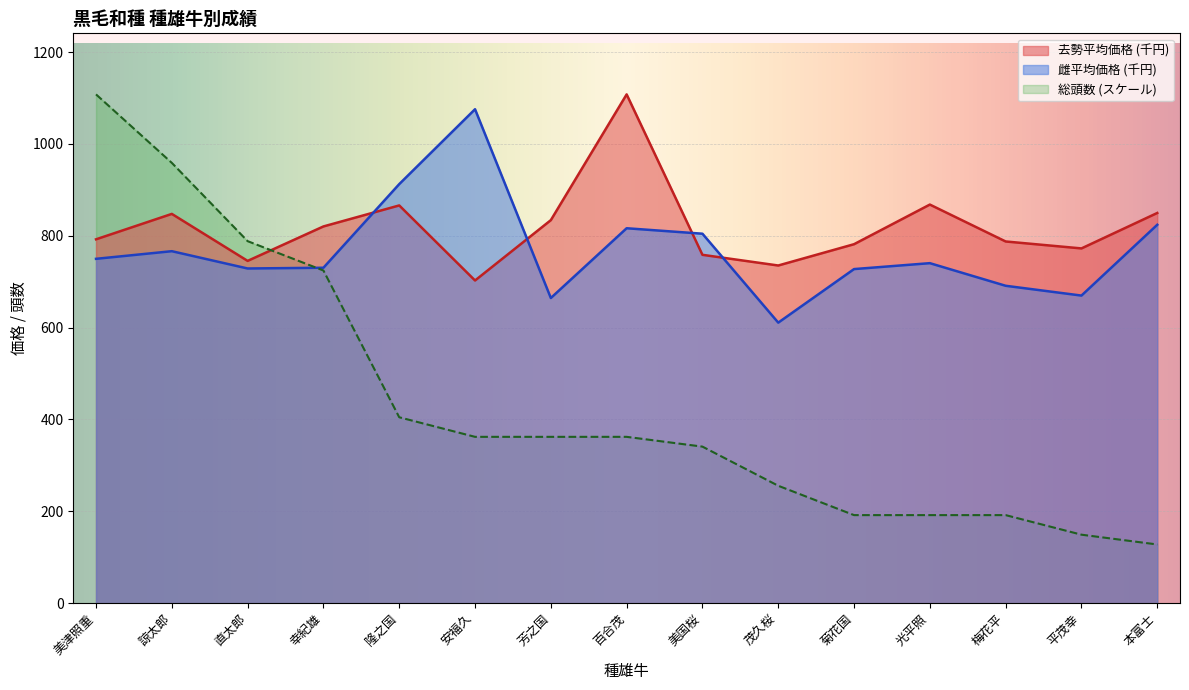

Which label corresponds to the largest value in the chart?

美津照重